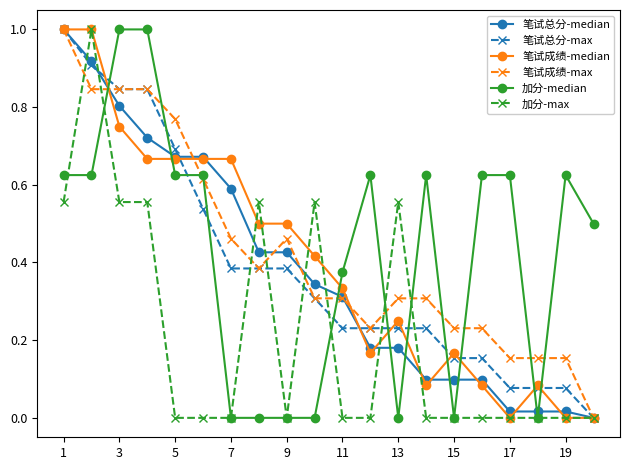

How many positive values does the 笔试成绩-max series have?

19